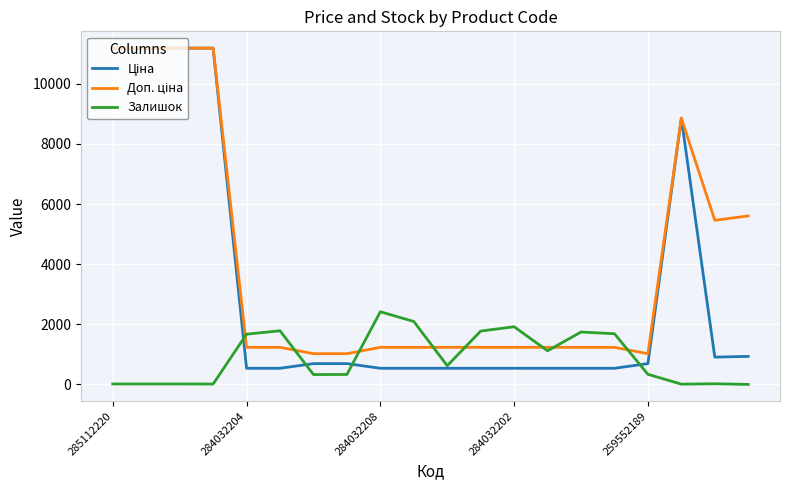

What is the maximum value shown in the chart?

11188.2